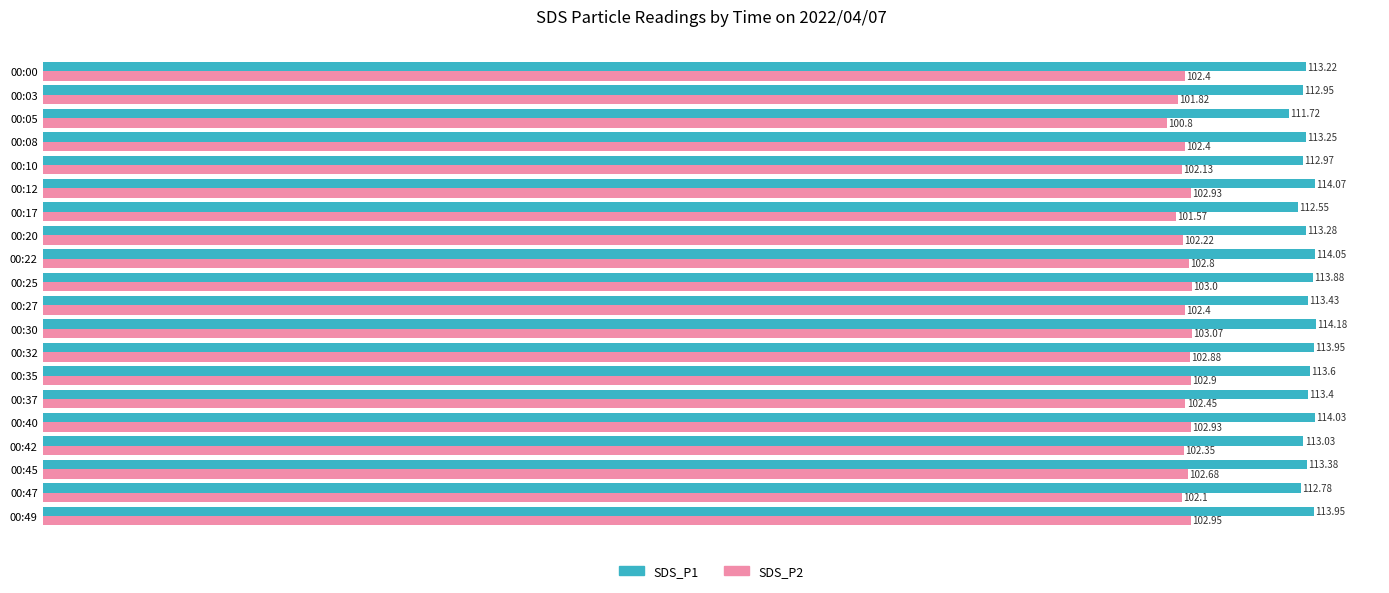

At which label does SDS_P1 reach its peak?

00:30